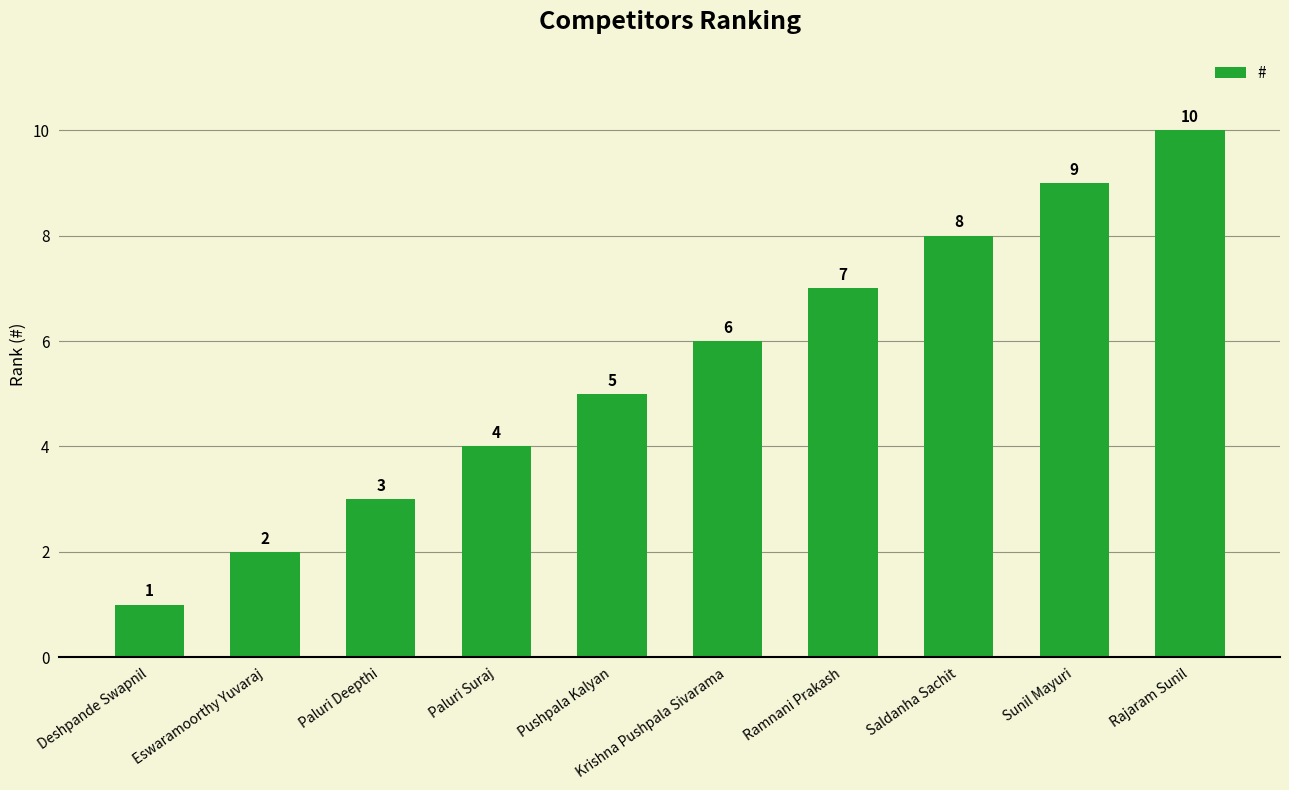

Approximately how many times larger is the value at Pushpala Kalyan compared to Krishna Pushpala Sivarama?

0.8